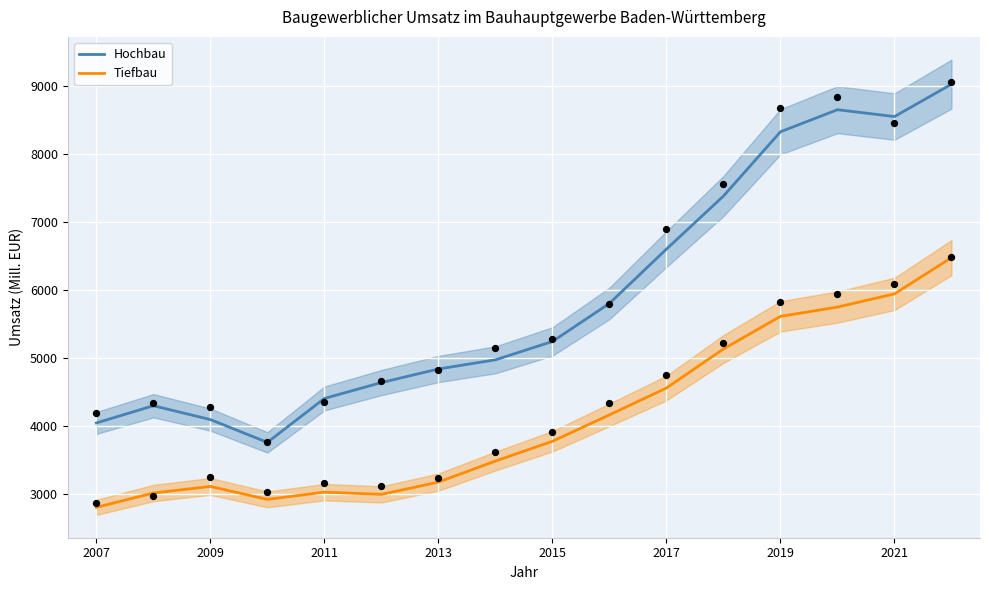

What are all the series names shown in the legend?

Hochbau, Tiefbau